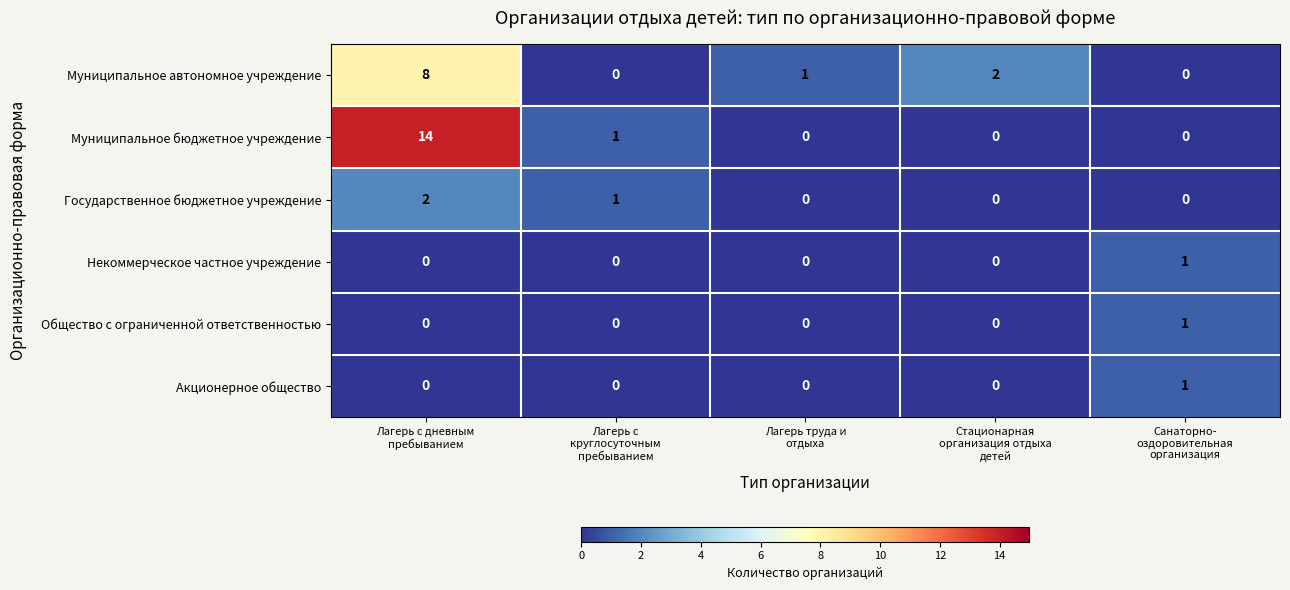

At which category is the sum across all series the highest?

Лагерь с дневным
пребыванием